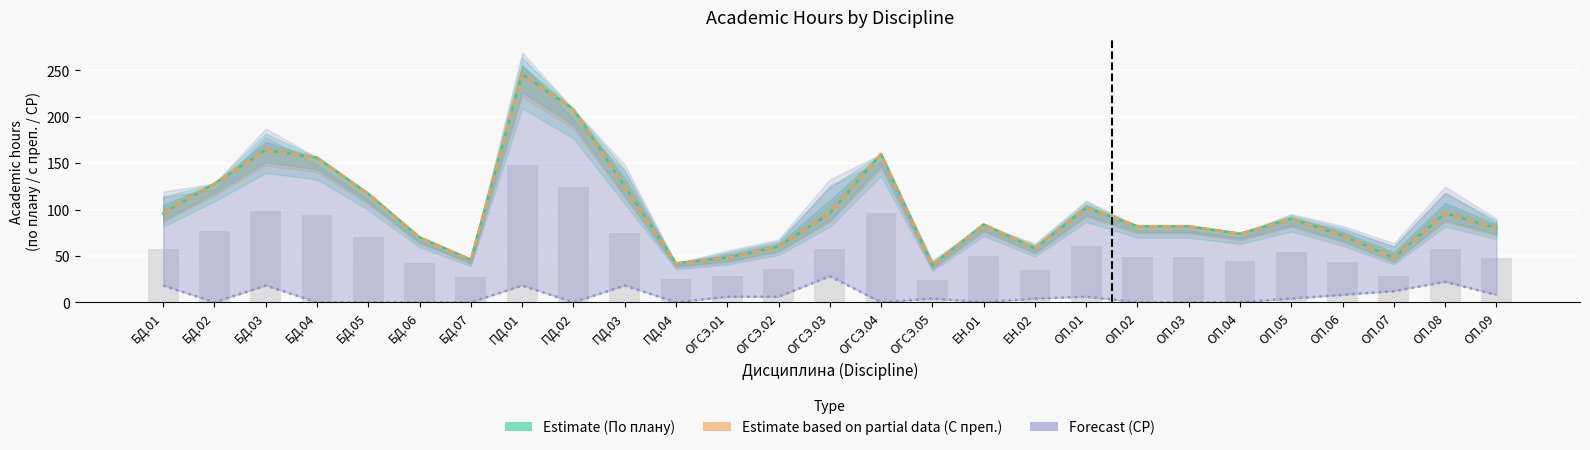

Reading left to right, extract all data points from this chart.

Estimate (По плану): БД.01=96	БД.02=128	БД.03=164	БД.04=156	БД.05=117	БД.06=70	БД.07=46	ПД.01=246	ПД.02=208	ПД.03=125	ПД.04=42	ОГСЭ.01=48	ОГСЭ.02=60	ОГСЭ.03=96	ОГСЭ.04=160	ОГСЭ.05=40	ЕН.01=84	ЕН.02=58	ОП.01=102	ОП.02=82	ОП.03=82	ОП.04=74	ОП.05=90	ОП.06=72	ОП.07=48	ОП.08=96	ОП.09=80
Estimate based on partial data (С преп.): БД.01=96	БД.02=128	БД.03=164	БД.04=156	БД.05=117	БД.06=70	БД.07=46	ПД.01=246	ПД.02=208	ПД.03=125	ПД.04=42	ОГСЭ.01=48	ОГСЭ.02=60	ОГСЭ.03=96	ОГСЭ.04=160	ОГСЭ.05=40	ЕН.01=84	ЕН.02=58	ОП.01=102	ОП.02=82	ОП.03=82	ОП.04=74	ОП.05=90	ОП.06=72	ОП.07=48	ОП.08=96	ОП.09=80
Forecast (СР): БД.01=18	БД.02=0	БД.03=18	БД.04=0	БД.05=0	БД.06=0	БД.07=0	ПД.01=18	ПД.02=0	ПД.03=18	ПД.04=0	ОГСЭ.01=6	ОГСЭ.02=6	ОГСЭ.03=28	ОГСЭ.04=0	ОГСЭ.05=4	ЕН.01=0	ЕН.02=4	ОП.01=6	ОП.02=0	ОП.03=0	ОП.04=0	ОП.05=4	ОП.06=8	ОП.07=12	ОП.08=22	ОП.09=8